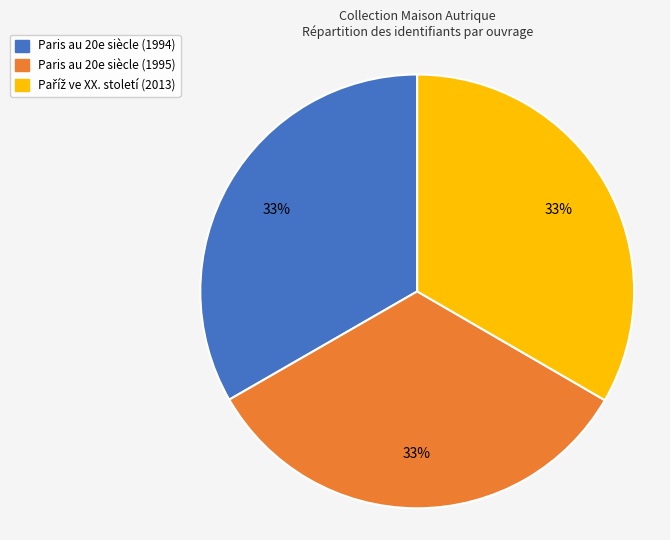

Is there a majority slice in this chart?

No